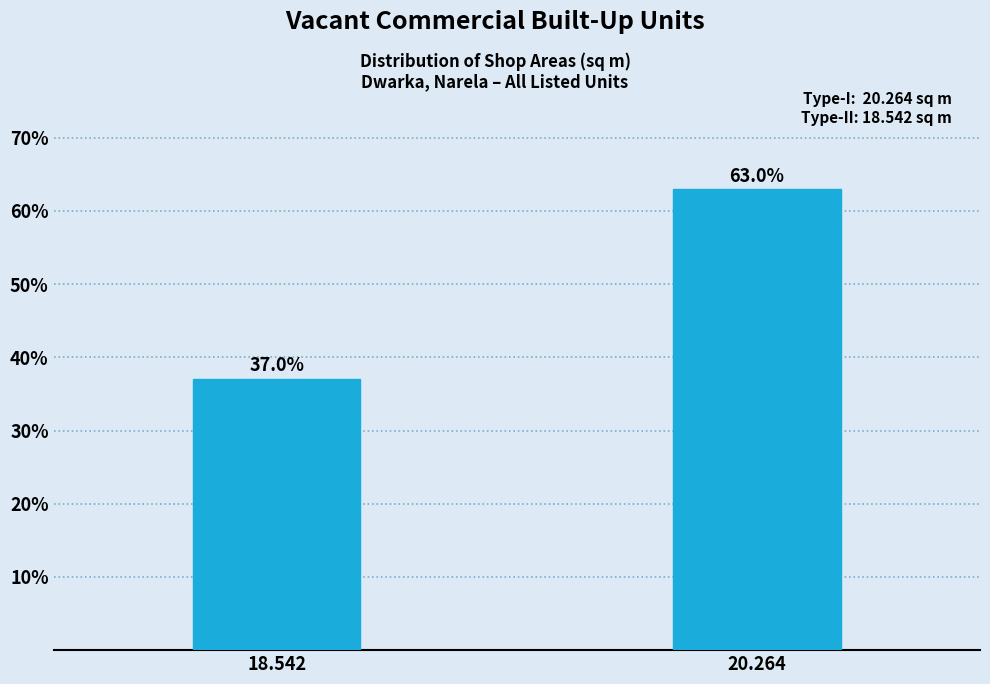

Reading left to right, transcribe all the data shown in this chart.

18.542=37.0	20.264=63.0